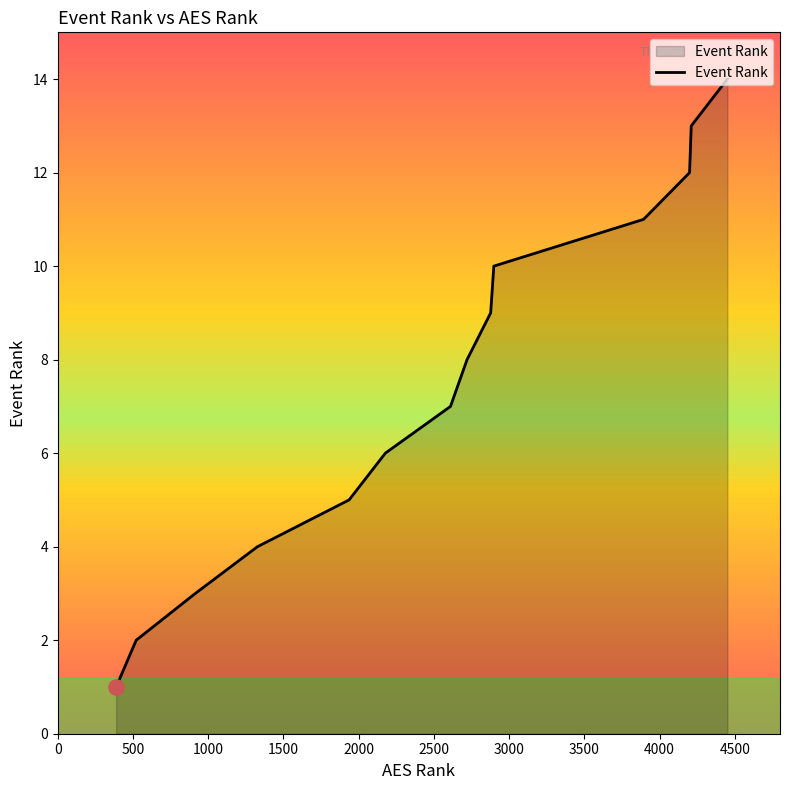

What is the difference between the maximum and minimum values?

13